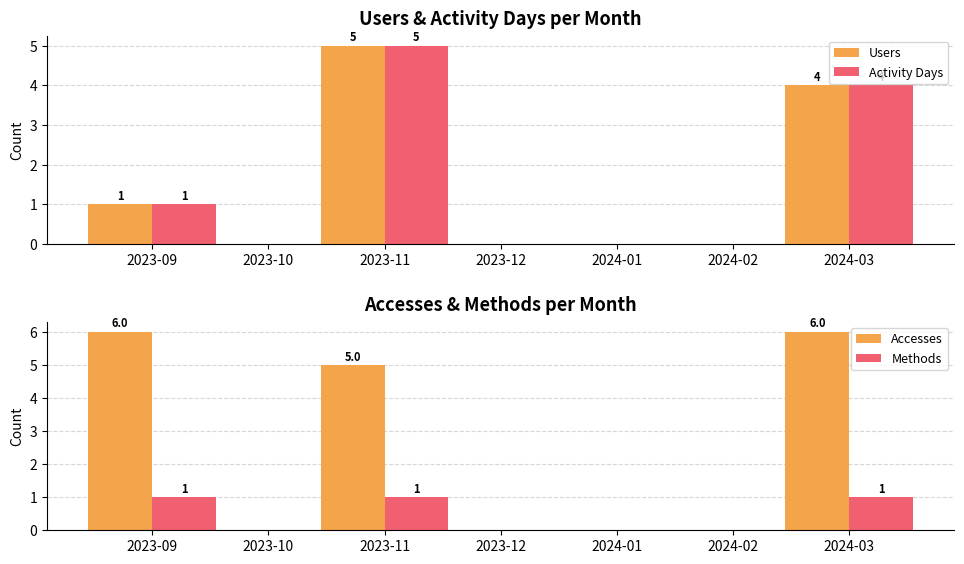

What is the sum of all Users values?

10